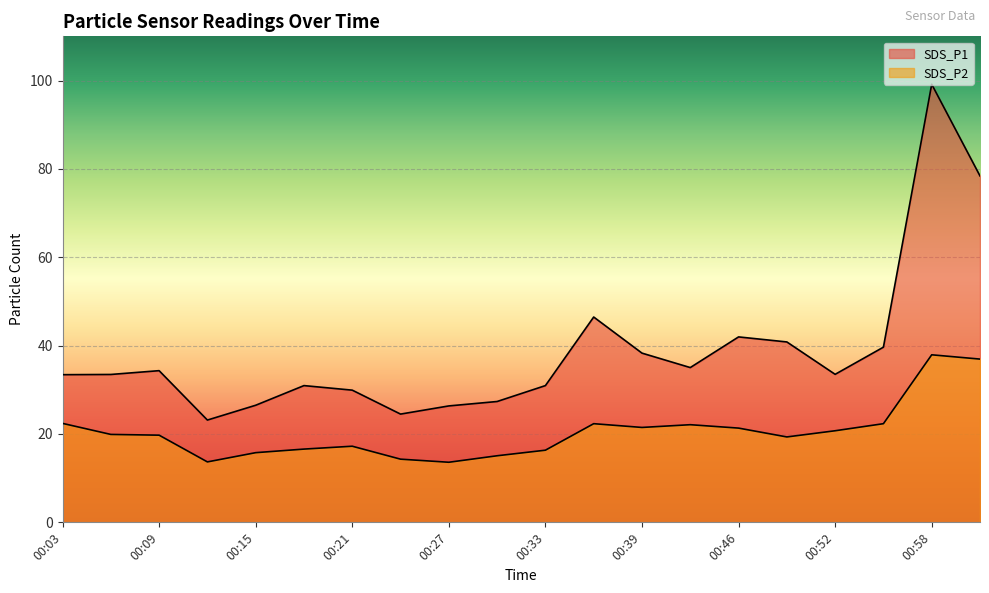

Rank the series by their average value, from highest to lowest.

SDS_P1, SDS_P2